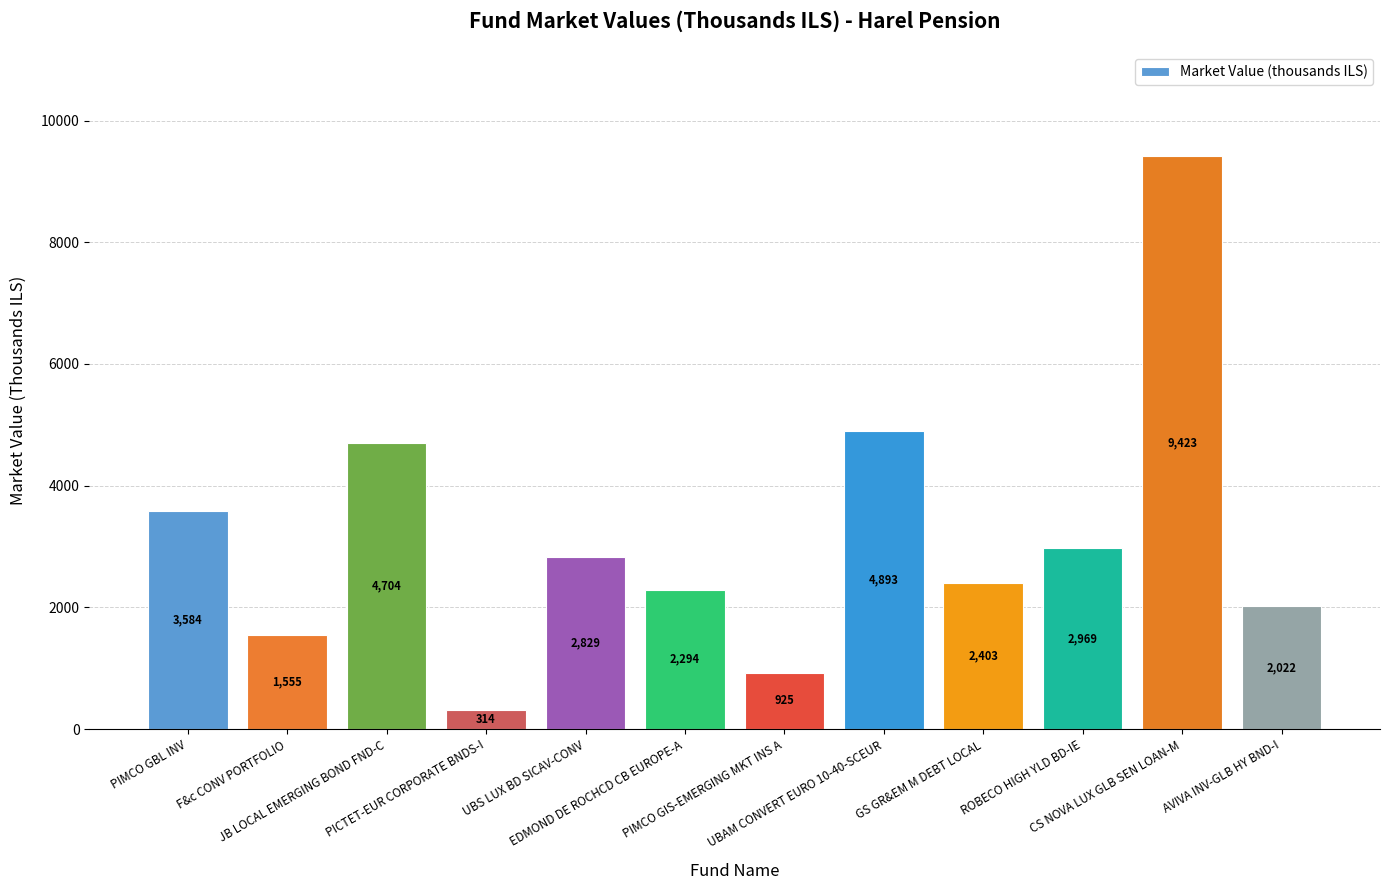

What is the change in value from PIMCO GBL INV to UBS LUX BD SICAV-CONV?

-755.6